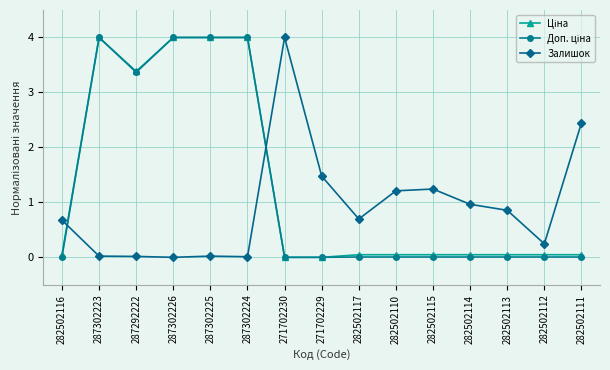

The Залишок series shows 0.8 at 271702229. True or false?

False